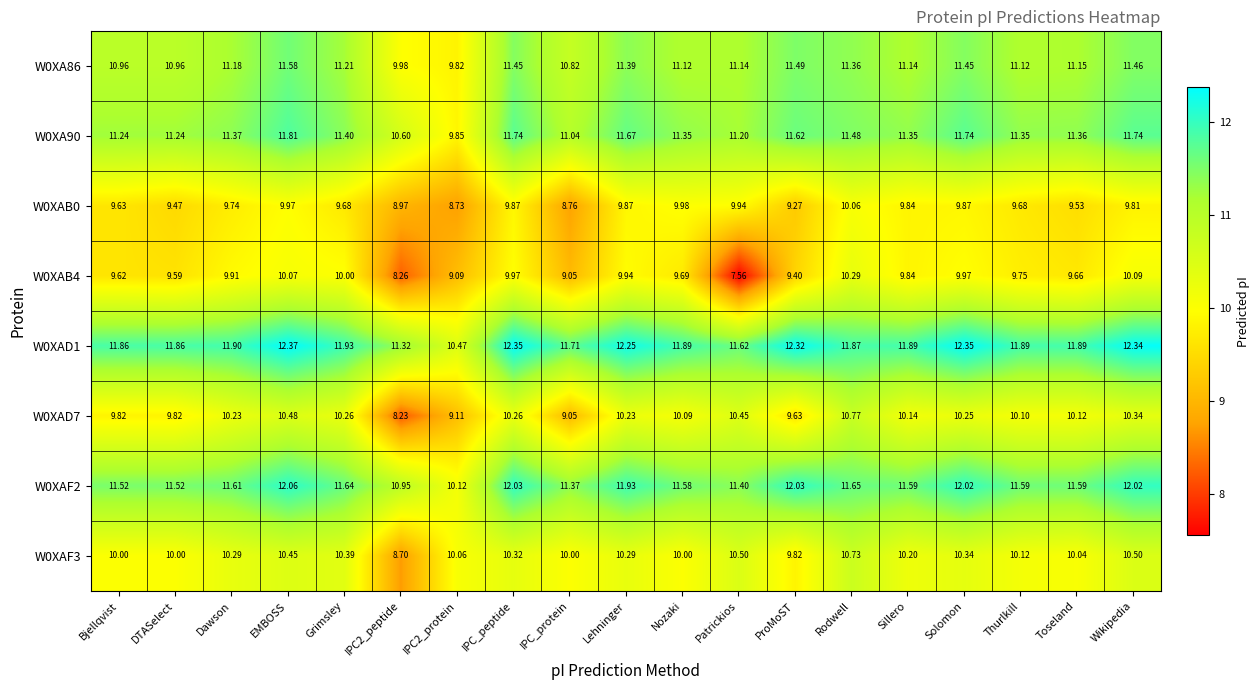

At which label does W0XA90 first exceed 11?

Bjellqvist